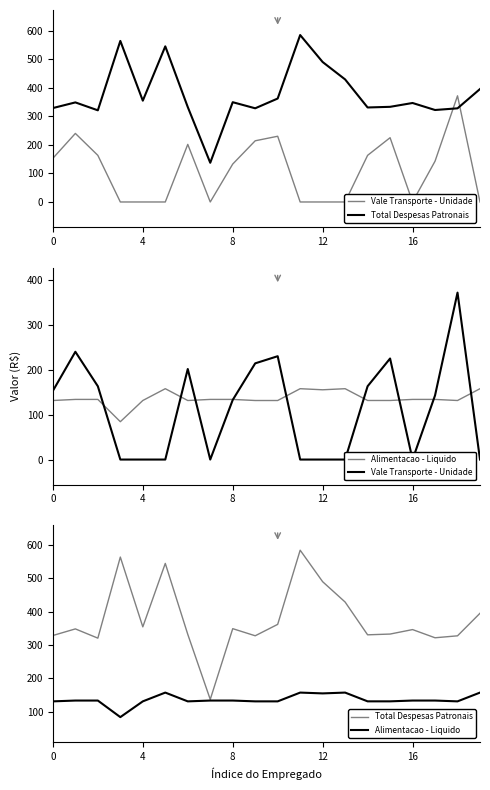

What is the difference between the second highest and second lowest values in the Vale Transporte - Unidade series?

240.0